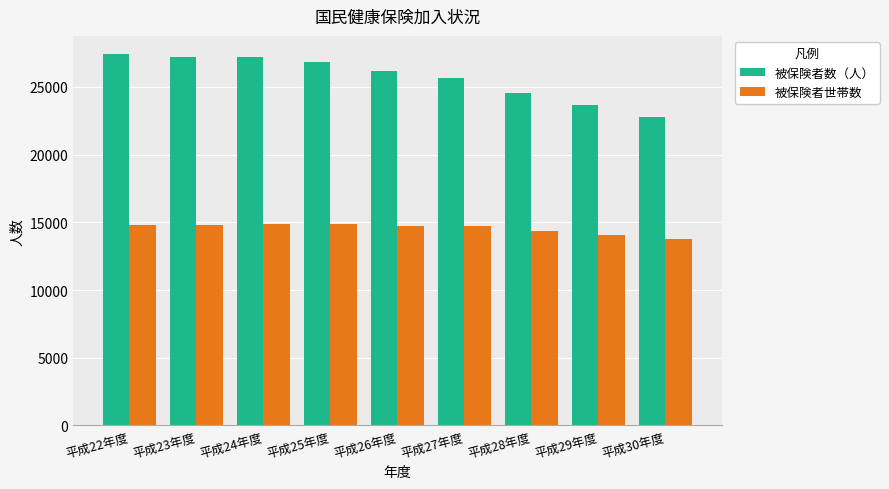

Which series has the largest range (max minus min)?

被保険者数（人）